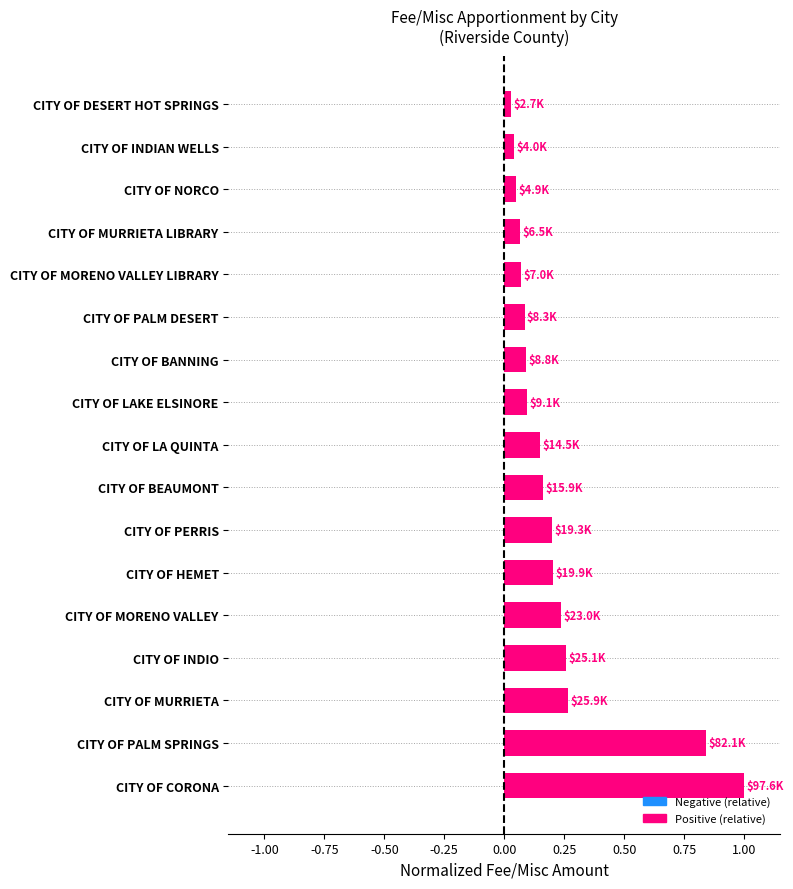

Which has a higher value, CITY OF LAKE ELSINORE or CITY OF BEAUMONT?

CITY OF BEAUMONT